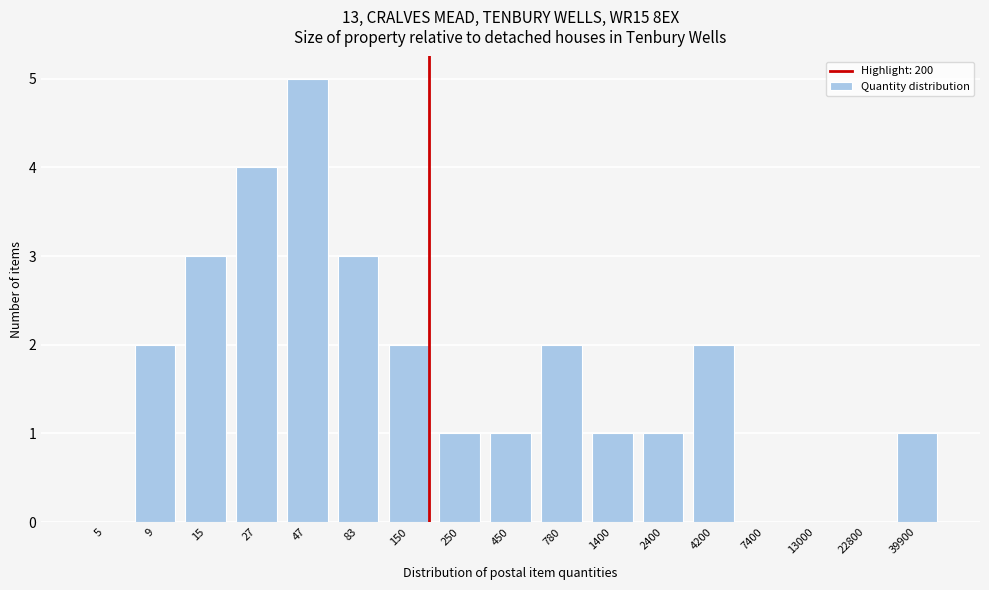

Reading right to left, list all the values displayed in this chart.

39900=1	22800=0	13000=0	7400=0	4200=2	2400=1	1400=1	780=2	450=1	250=1	150=2	83=3	47=5	27=4	15=3	9=2	5=0